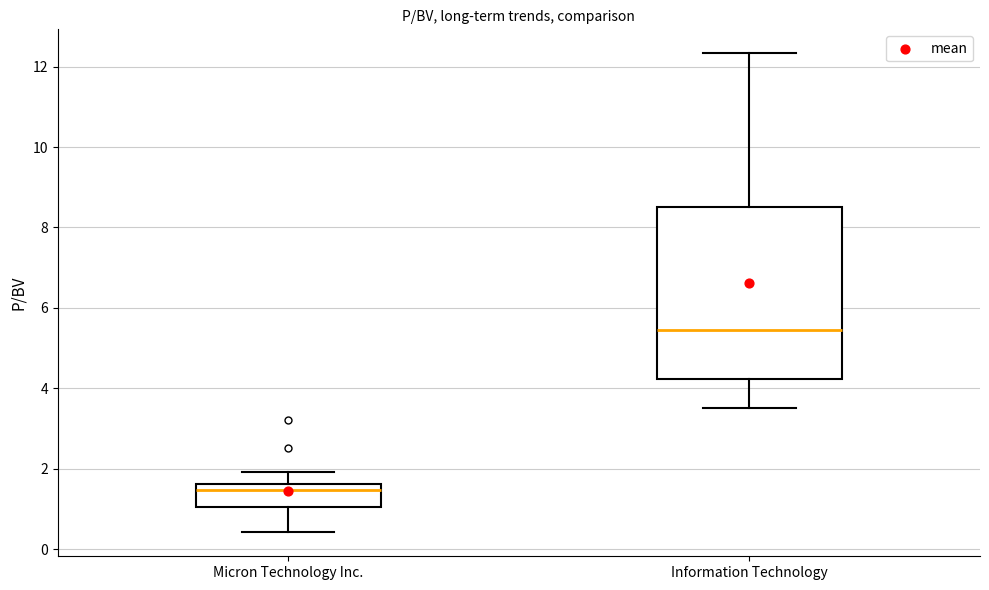

Reading left to right, transcribe this box plot: for each box, give where its median line is, the range the box spans, and where its two whiskers end, as read against the y-axis. The values are not printed on the chart, so give them approximately, as read against the axis.

Micron Technology Inc.: median 1.4, box 1.0 to 1.6, whiskers 0.4 to 2.0
Information Technology: median 5.4, box 4.2 to 8.6, whiskers 3.6 to 12.4